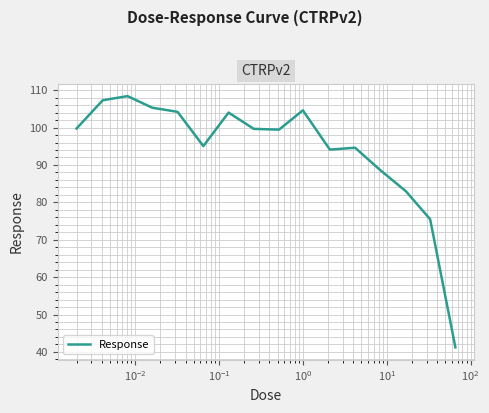

What is the maximum value shown in the chart?

108.4